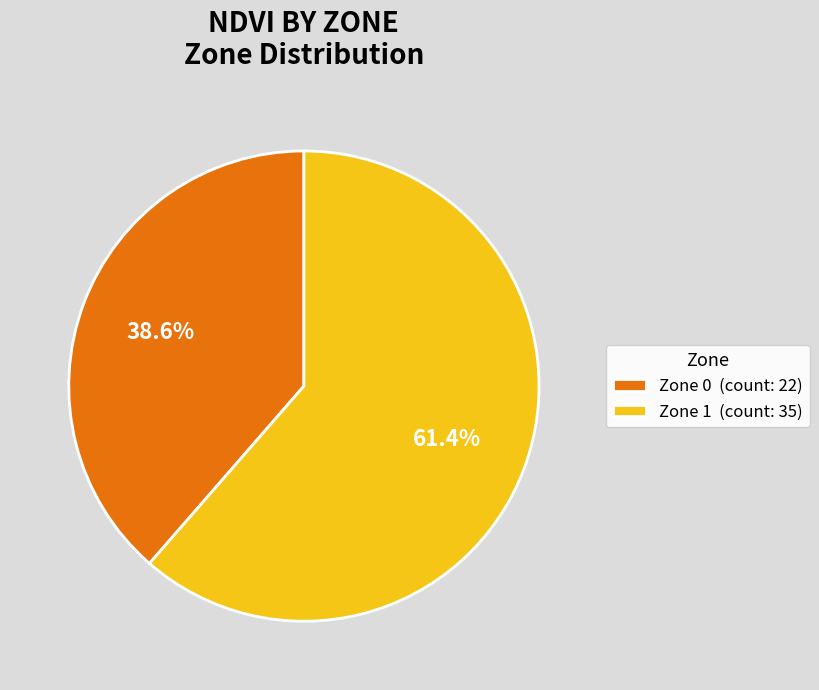

Which category accounts for the majority?

Zone 1